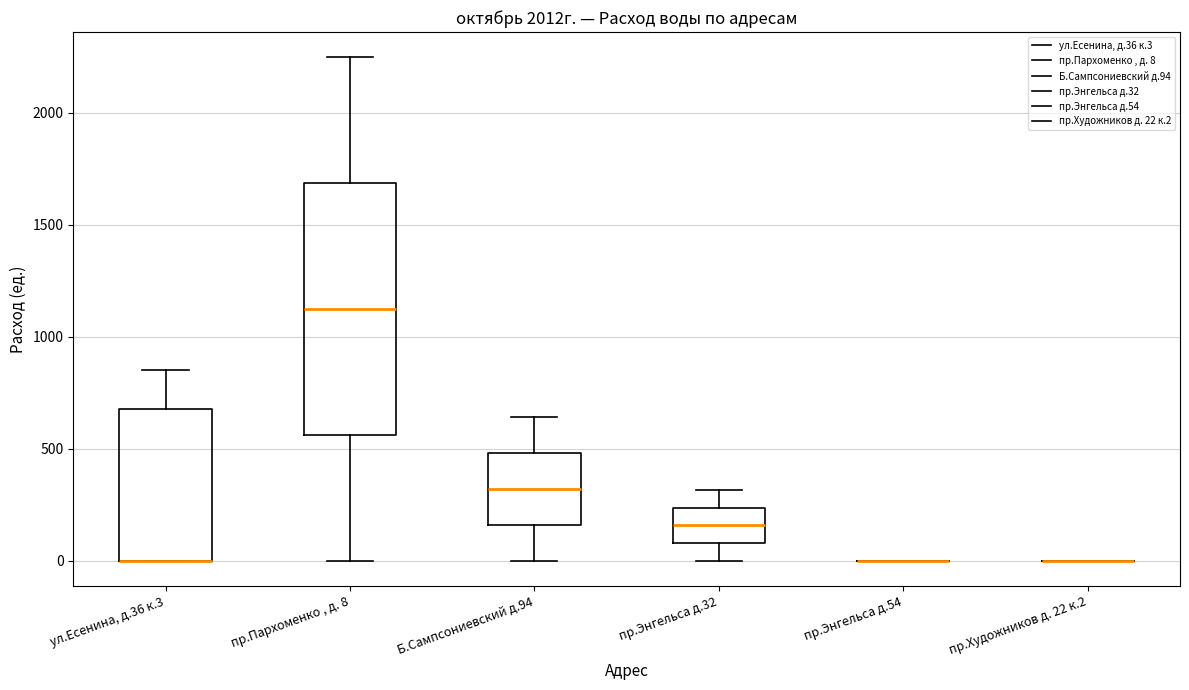

Which box is the tallest, from its lower edge to its upper edge?

пр.Пархоменко , д. 8